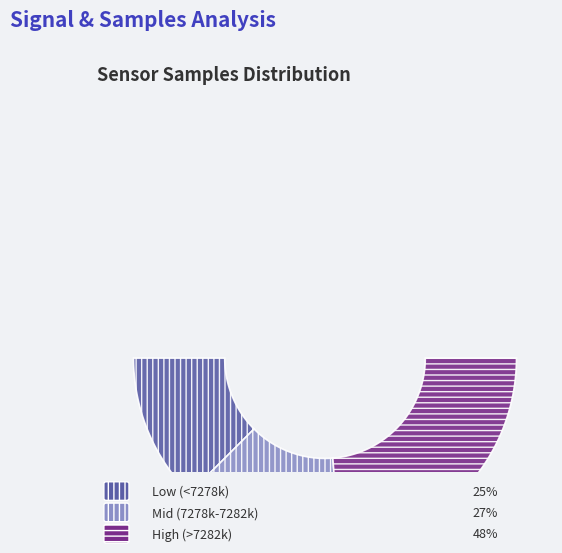

Is 31 the majority of the pie?

No